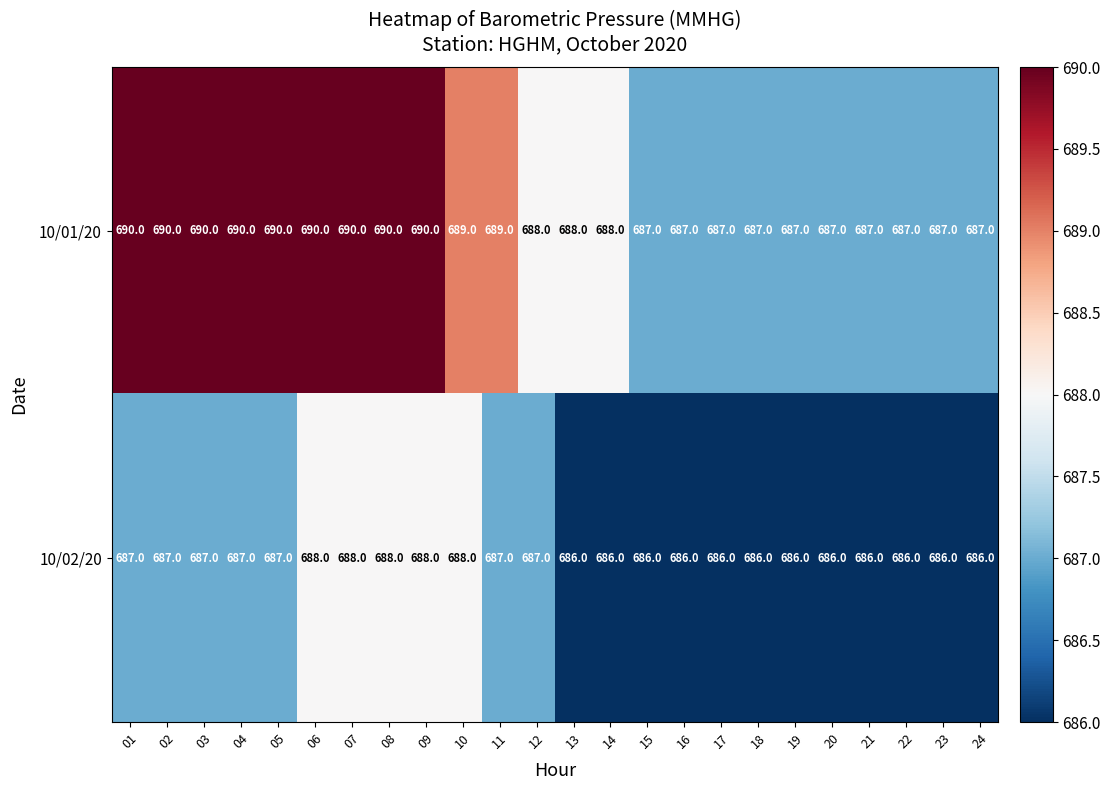

The 10/02/20 series shows 1110 at 07. True or false?

False